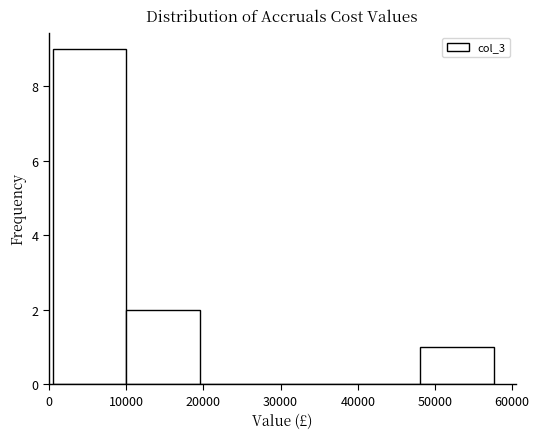

Reading left to right, transcribe this chart: for each bar, give the range it covers on the x-axis and its height. Neither the bar edges nor the heights are printed on the chart, so give them approximately, as read against the axes.

1000 to 10000: 9
10000 to 20000: 2
20000 to 29000: 0
29000 to 39000: 0
39000 to 48000: 0
48000 to 58000: 1